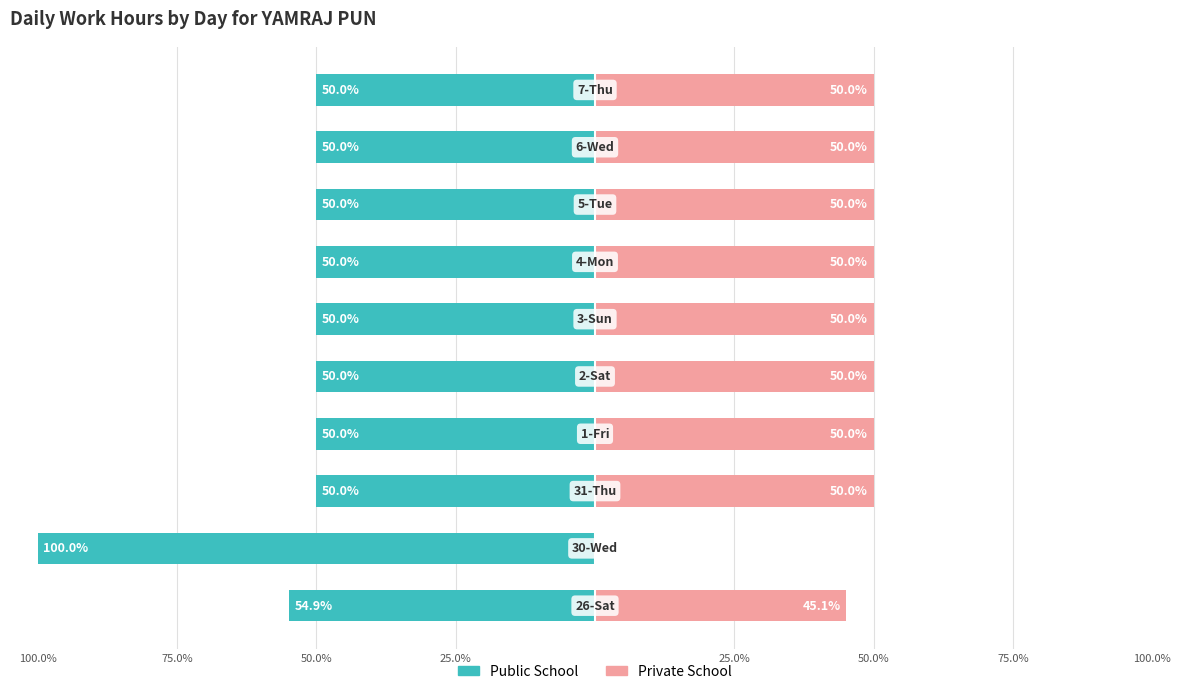

How many groups of bars are there?

10